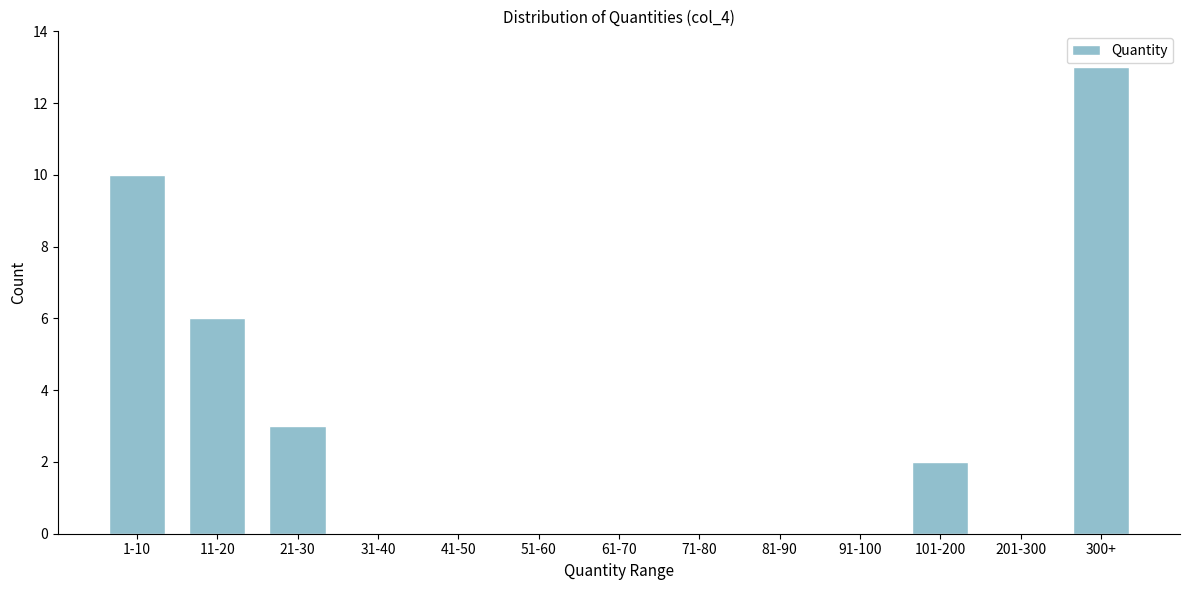

Reading left to right, list all the values displayed in this chart.

1-10=10	11-20=6	21-30=3	31-40=0	41-50=0	51-60=0	61-70=0	71-80=0	81-90=0	91-100=0	101-200=2	201-300=0	300+=13